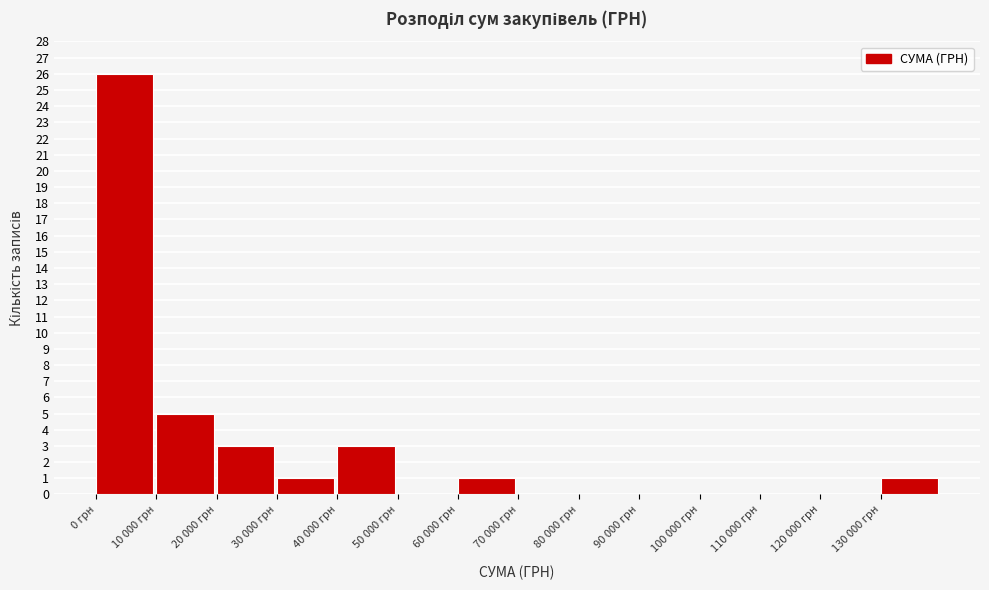

Reading left to right, what are all the values shown in this chart?

0 грн=26	10 000 грн=5	20 000 грн=3	30 000 грн=1	40 000 грн=3	50 000 грн=0	60 000 грн=1	70 000 грн=0	80 000 грн=0	90 000 грн=0	100 000 грн=0	110 000 грн=0	120 000 грн=0	130 000 грн=1